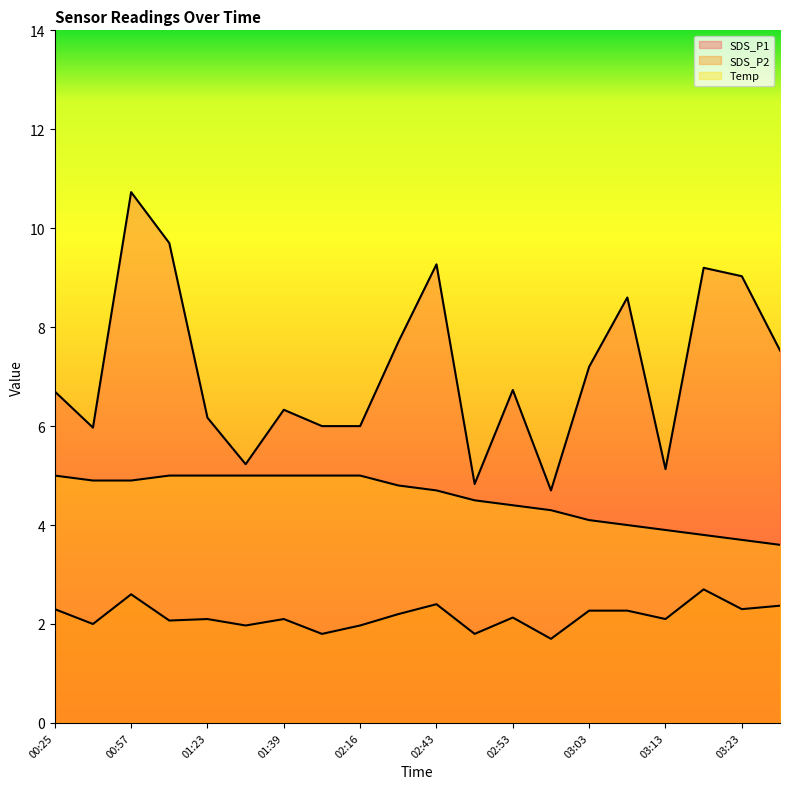

What is the spread (max minus min) of values at 02:48?

3.0